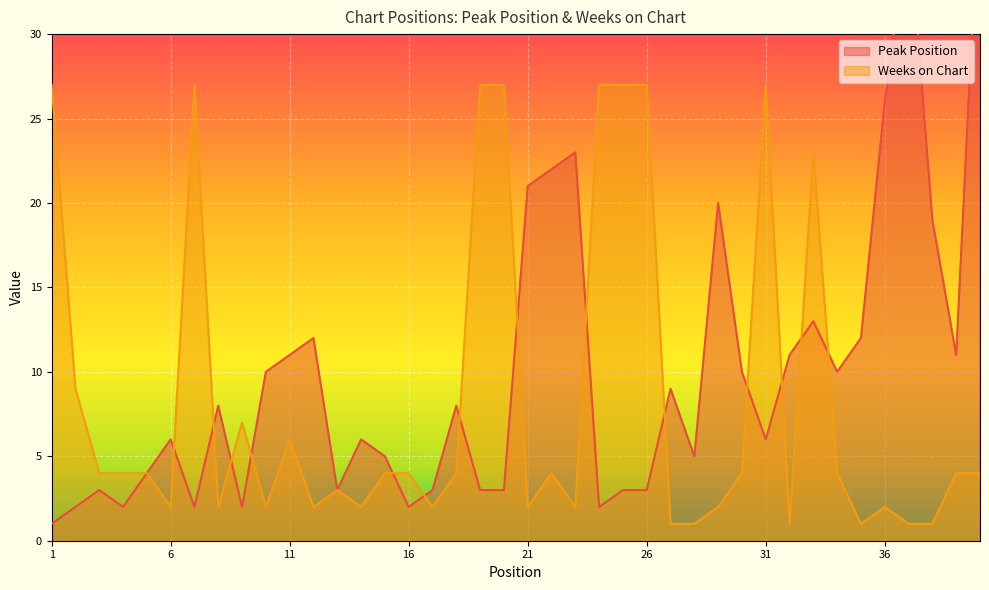

True or false: Weeks on Chart and Peak Position cross at least once.

True